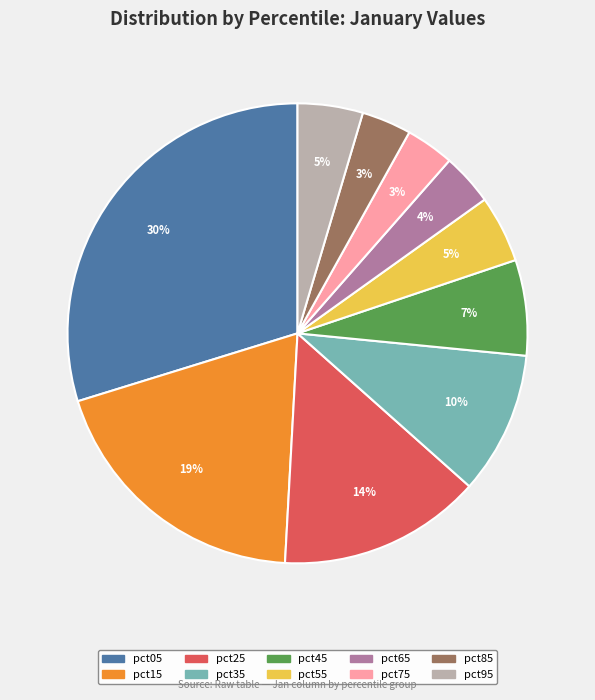

To the nearest percent, what percentage of the pie is pct75?

3%